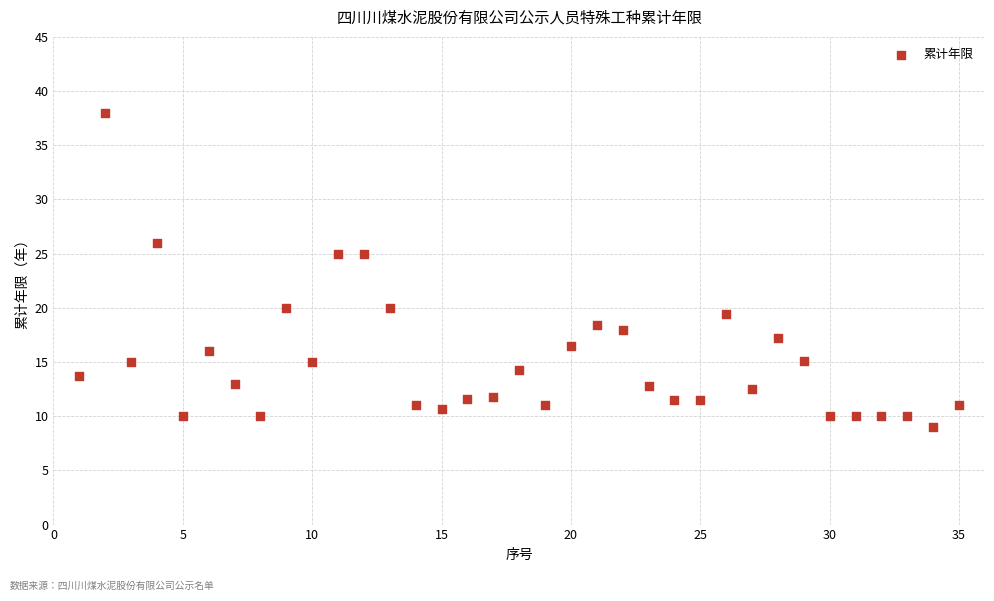

What is the range of X values (max minus min)?

34.0